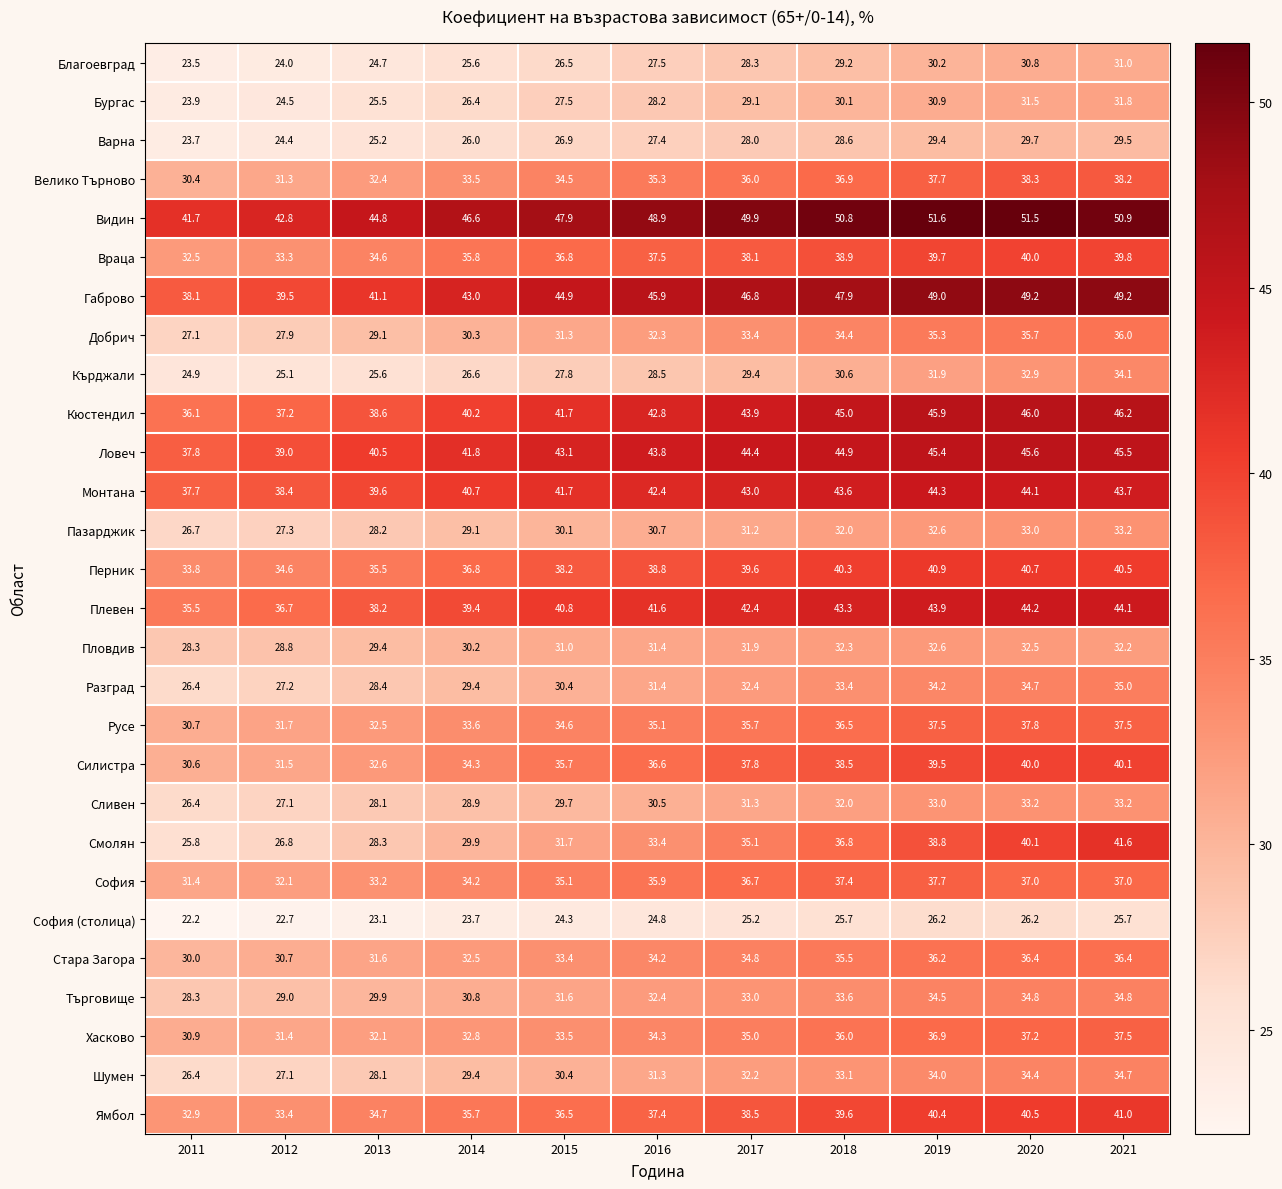

Which series has the largest range (max minus min)?

Смолян